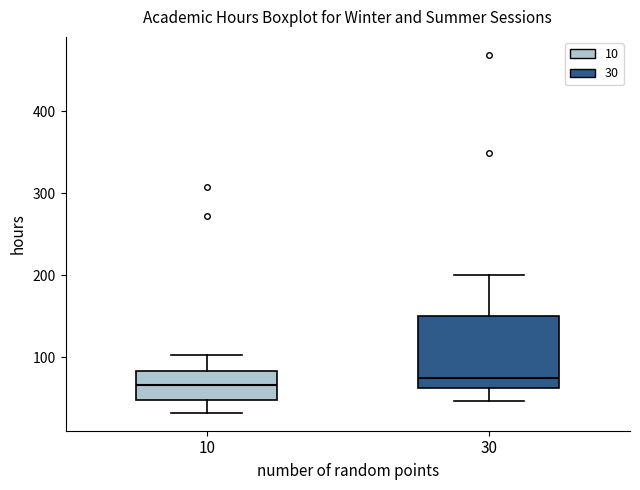

Reading left to right, transcribe this box plot: for each box, give where its median line is, the range the box spans, and where its two whiskers end, as read against the y-axis. The values are not printed on the chart, so give them approximately, as read against the axis.

10: median 70, box 50 to 80, whiskers 30 to 100
30: median 70, box 60 to 150, whiskers 50 to 200